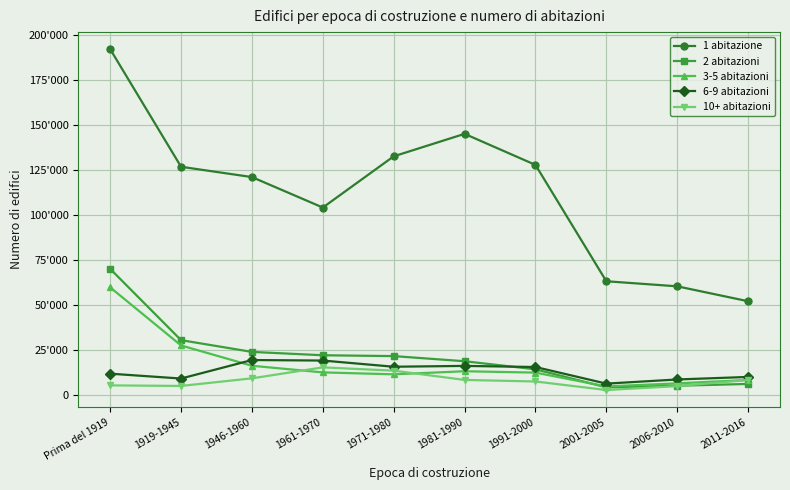

Does the chart have visible grid lines?

Yes